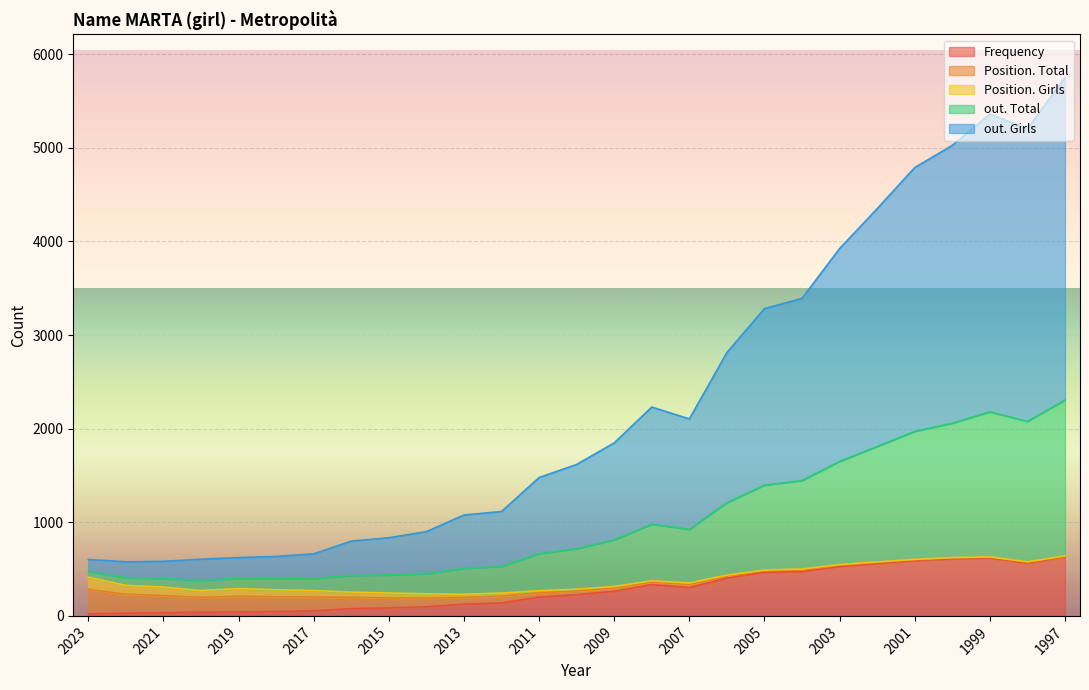

True or false: out. Girls and out. Total cross at least once.

False